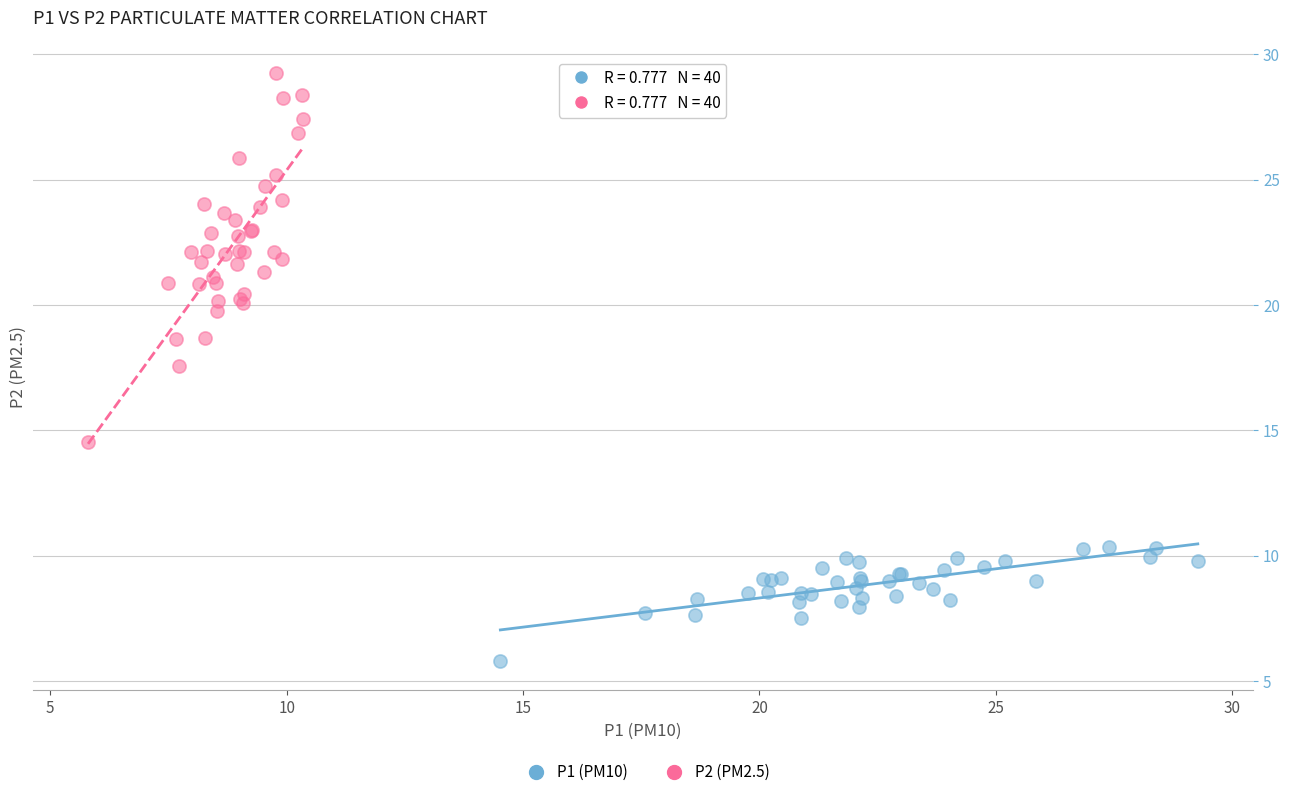

Which series reaches the maximum Y coordinate?

P2 (PM2.5)